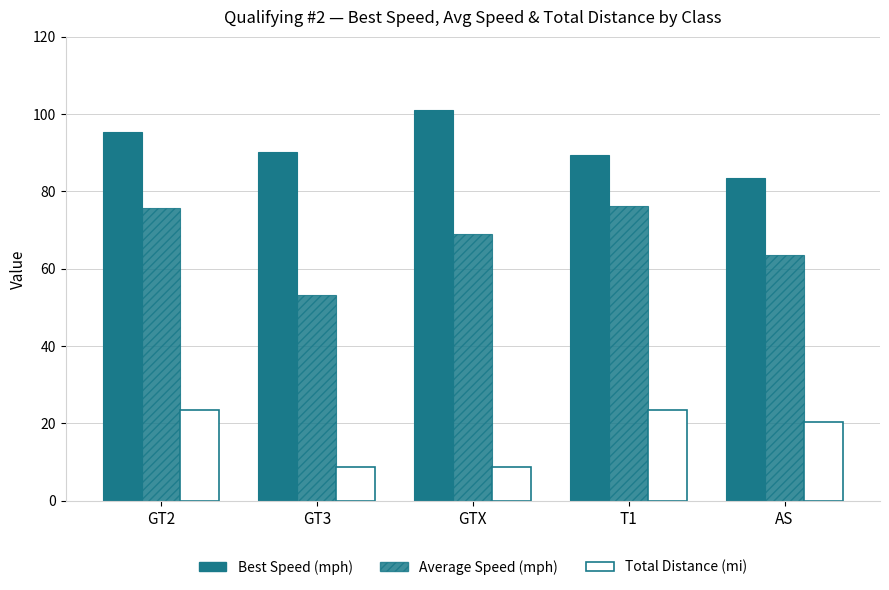

How many bars are there in each group?

3